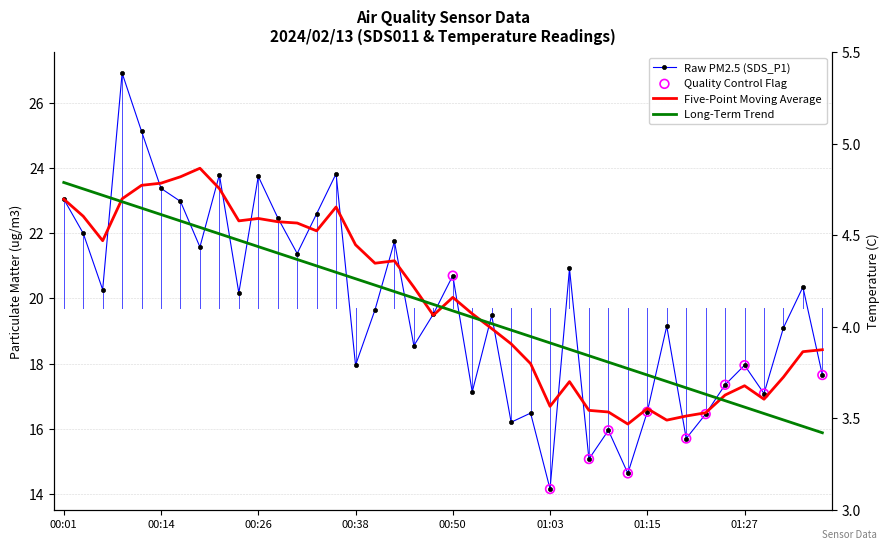

At how many categories does at least one series exceed 13?

40